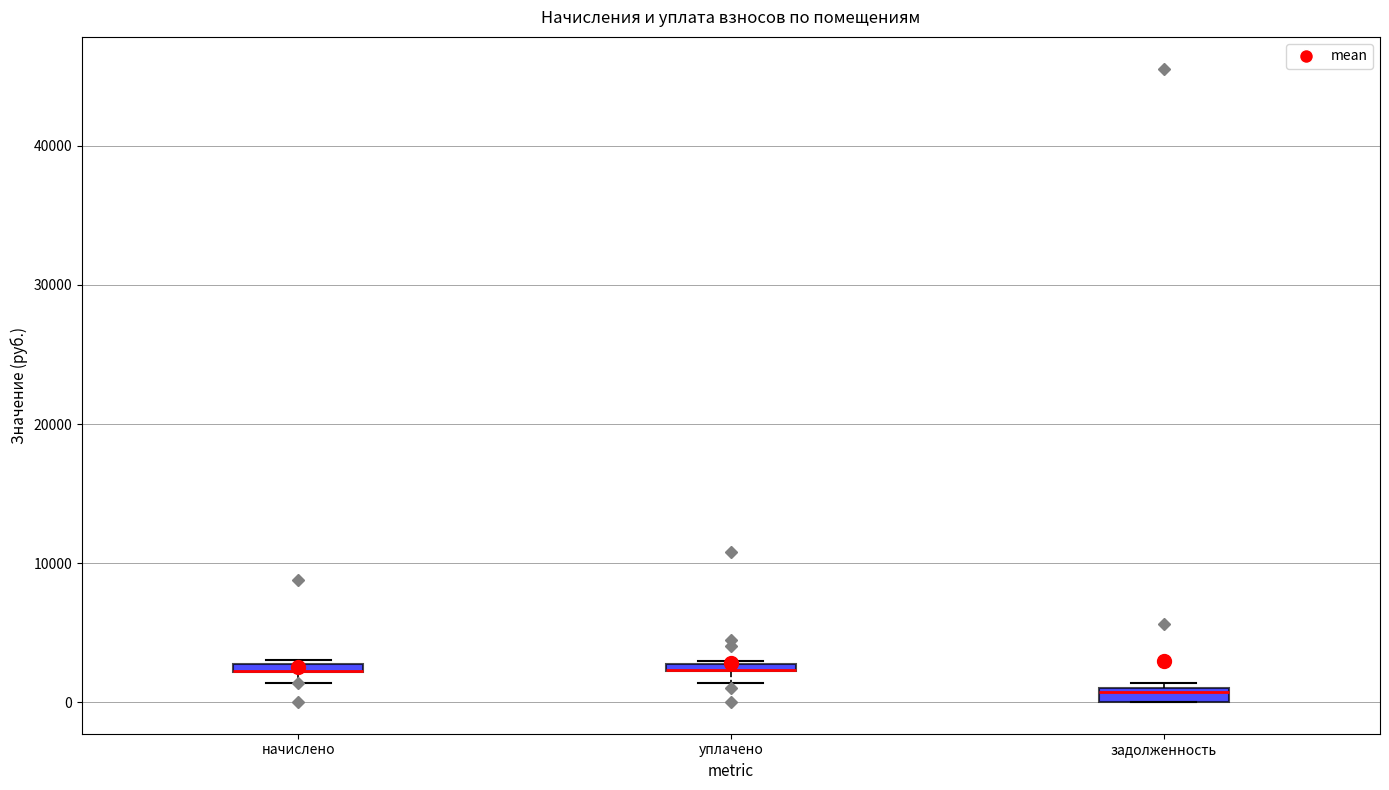

Where is the upper edge of the box for начислено on the y-axis? The values are not printed on the chart, so give them approximately, as read against the axis.

3000